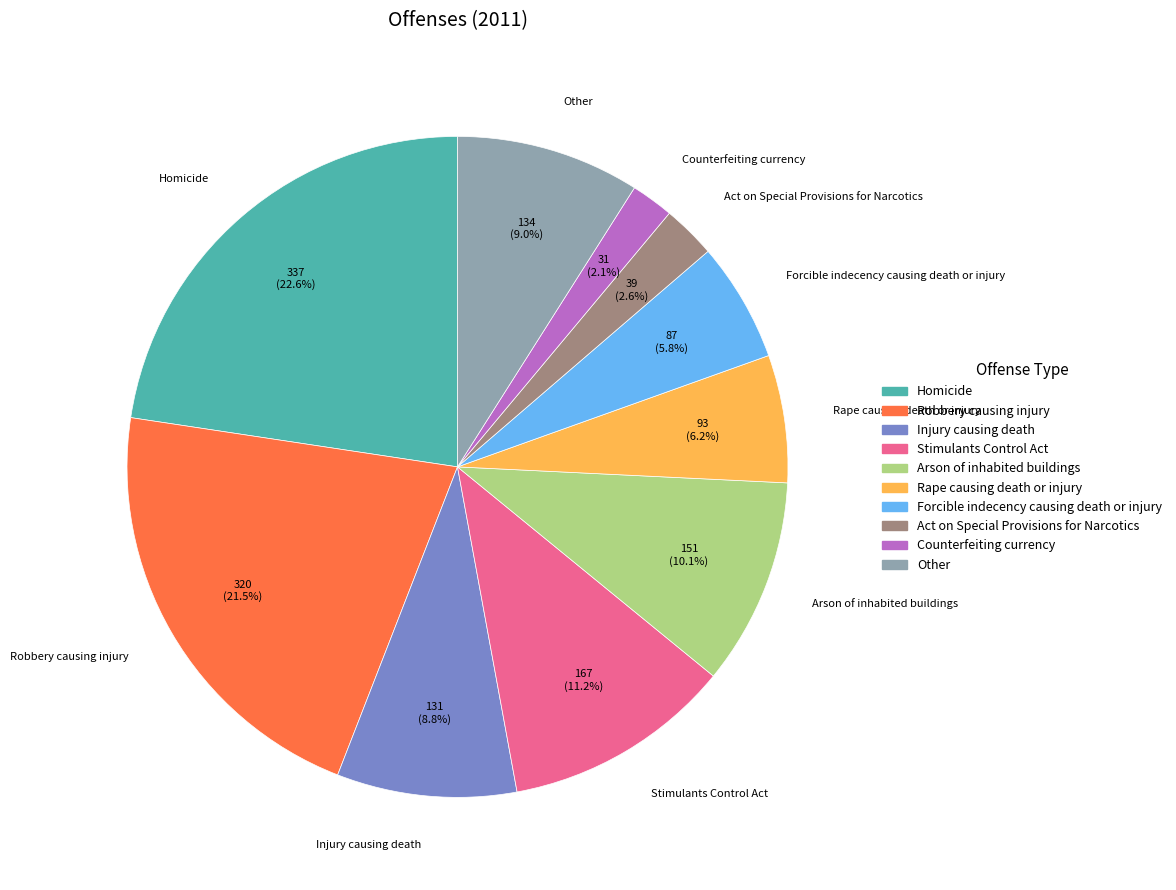

What is the largest slice in the pie chart?

Homicide